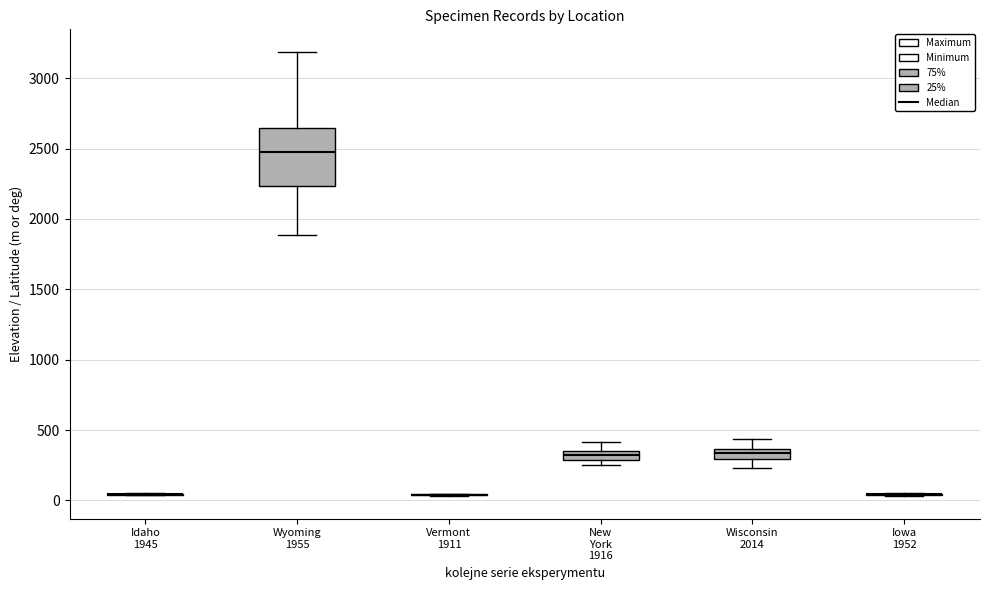

Comparing the boxes themselves (not the whiskers), which one is the tallest?

Wyoming 1955